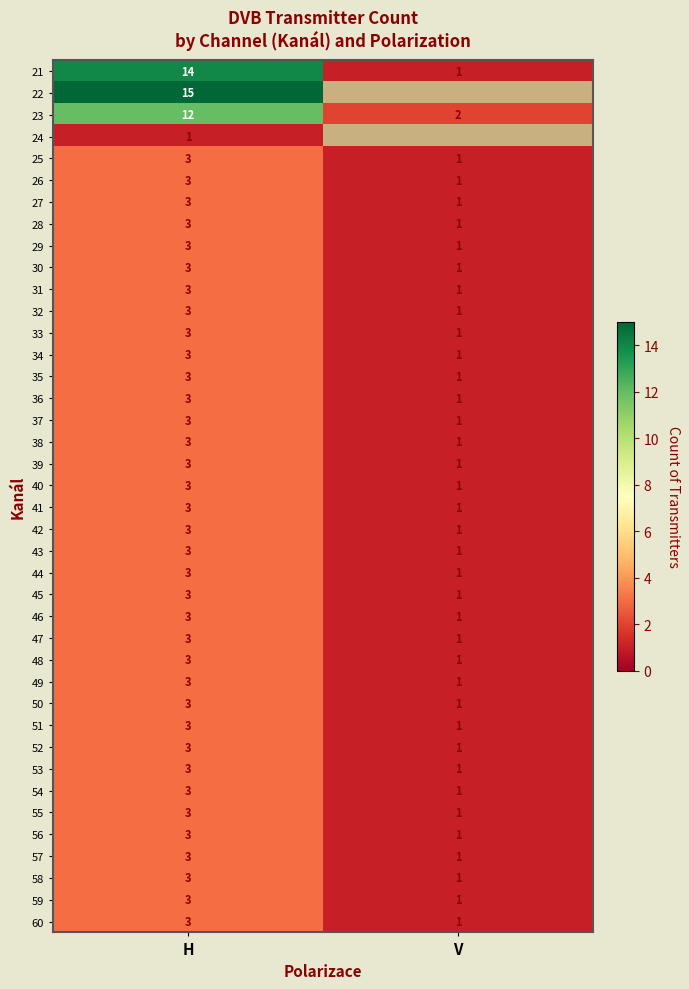

Between V and H, which is larger?

H